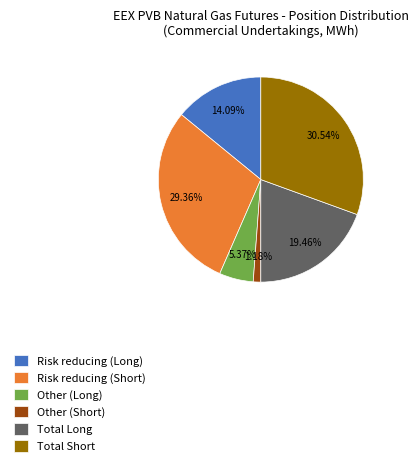

Is the sum of Total Short and Risk reducing (Short) greater than half?

Yes